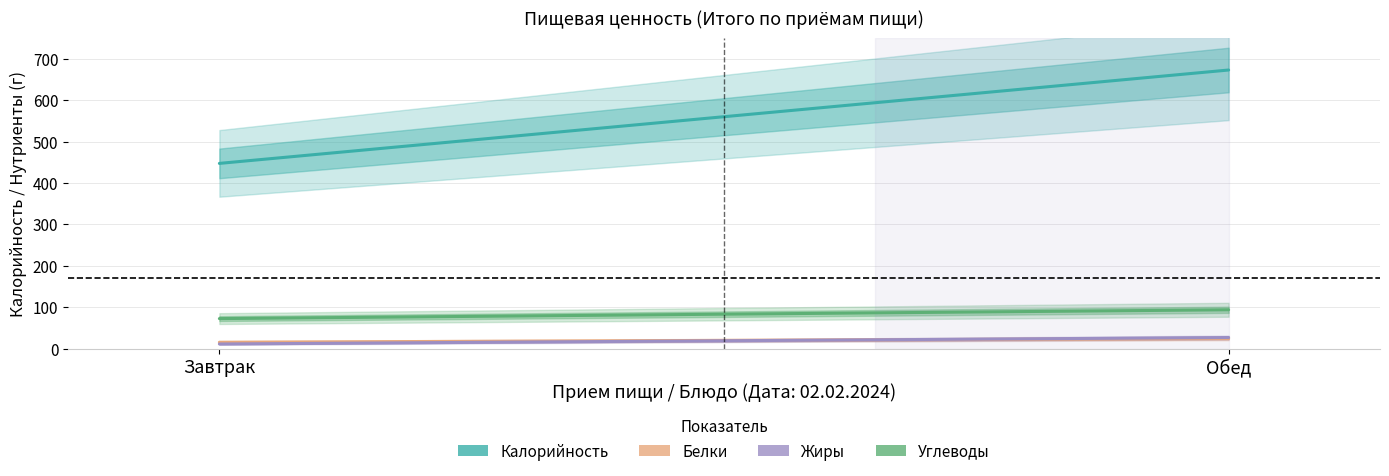

What is the spread (max minus min) of values at Обед?

648.3